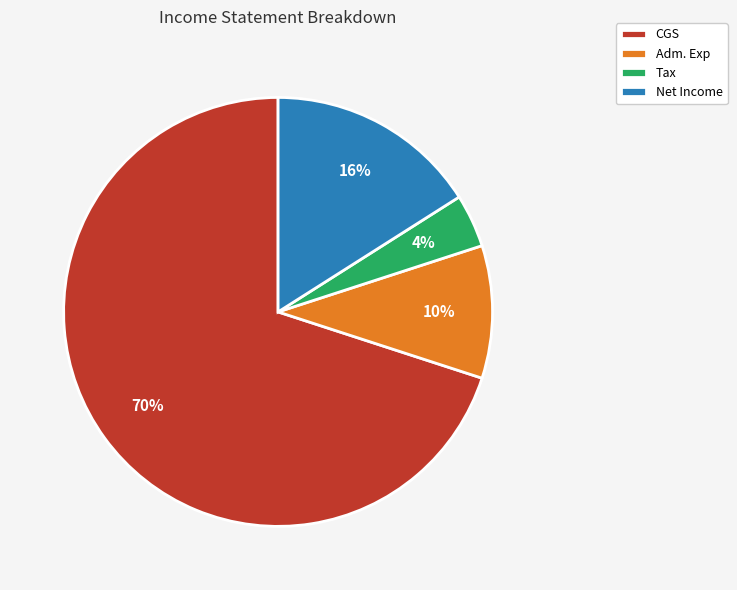

To the nearest percent, what portion does Net Income represent?

16%